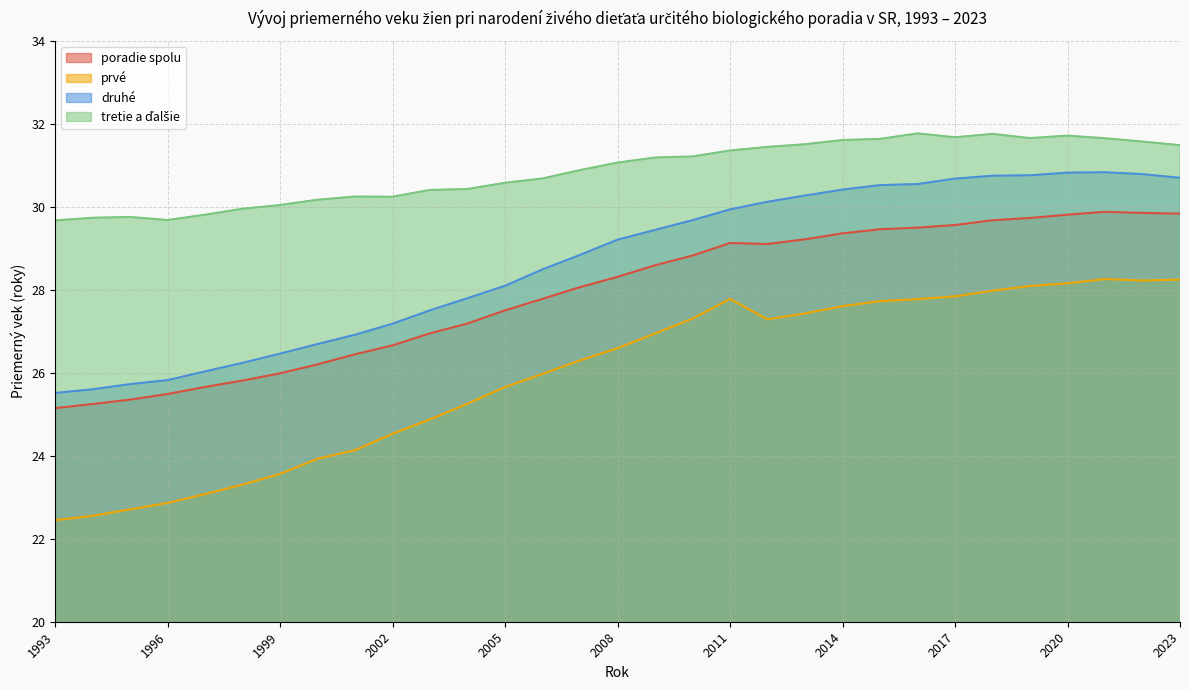

At 2017, list the series in order from largest to smallest.

tretie a ďalšie, druhé, poradie spolu, prvé